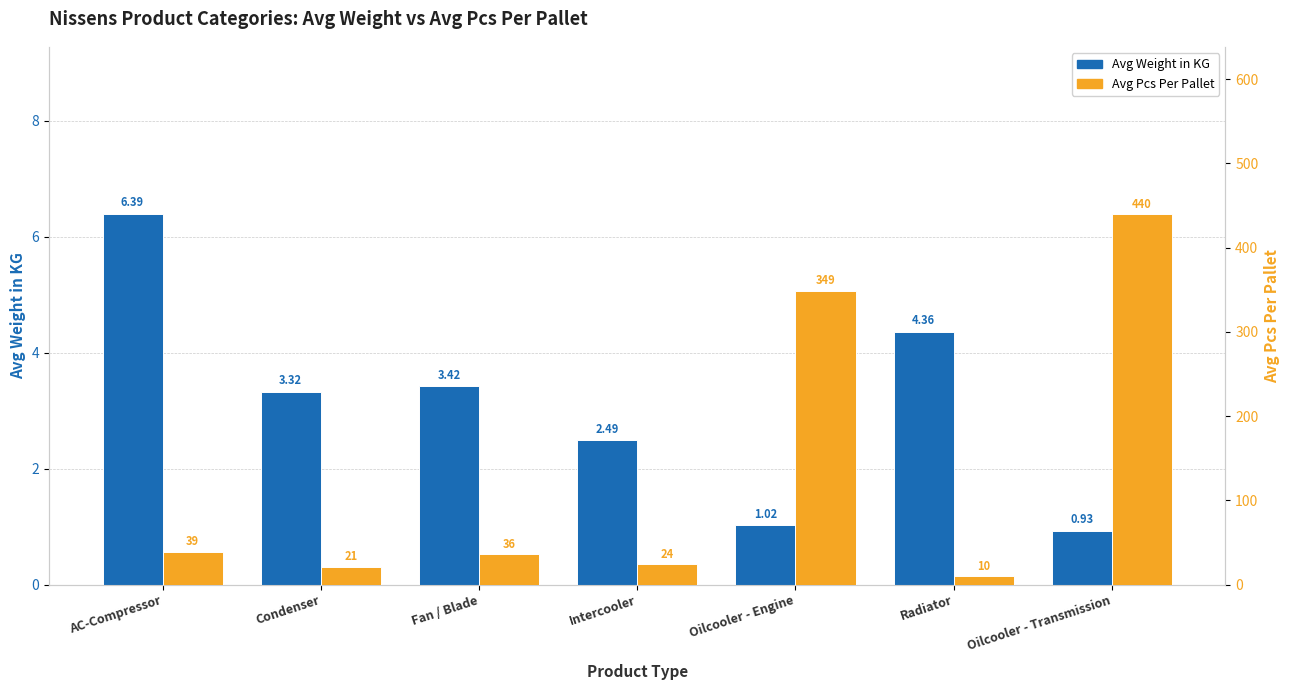

The value of Avg Pcs Per Pallet at Fan / Blade is 36.0. True or false?

True